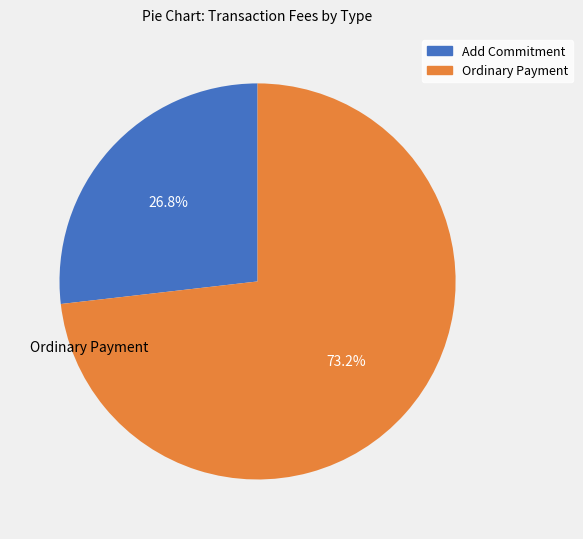

To the nearest percent, what is the average slice percentage?

50%